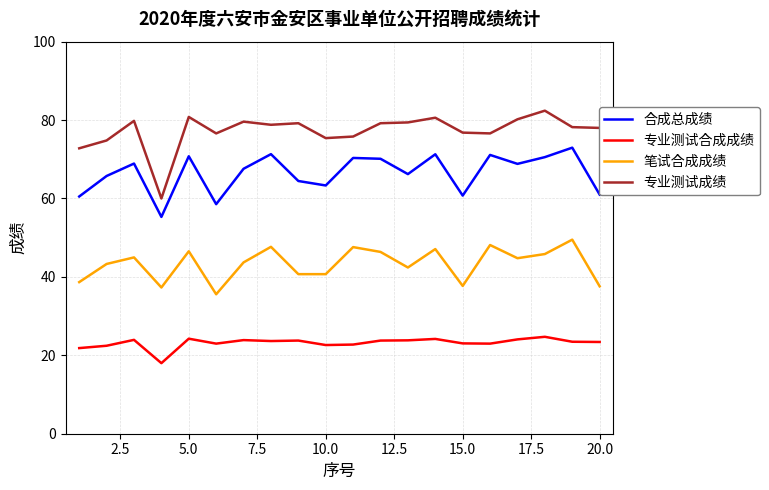

What is the highest value of the 专业测试成绩 series?

82.4